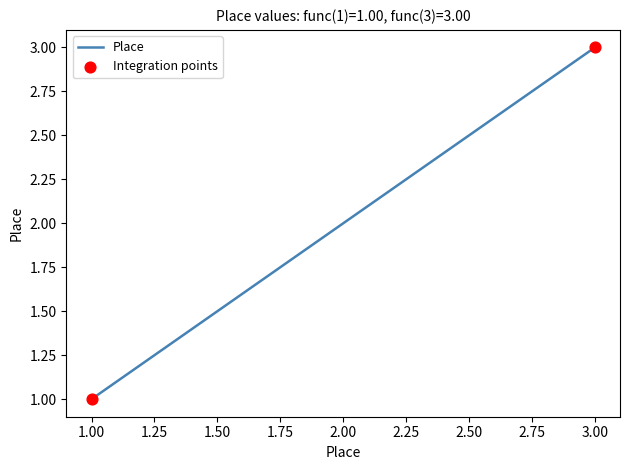

Which has a higher value, 3.00 or 1.00?

3.00